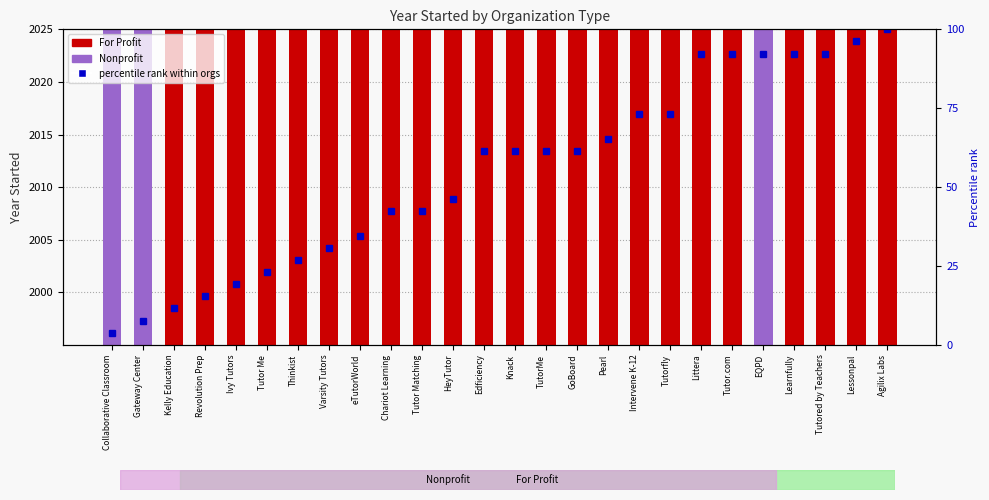

What is the value of the 7th bar from the left?

26.9